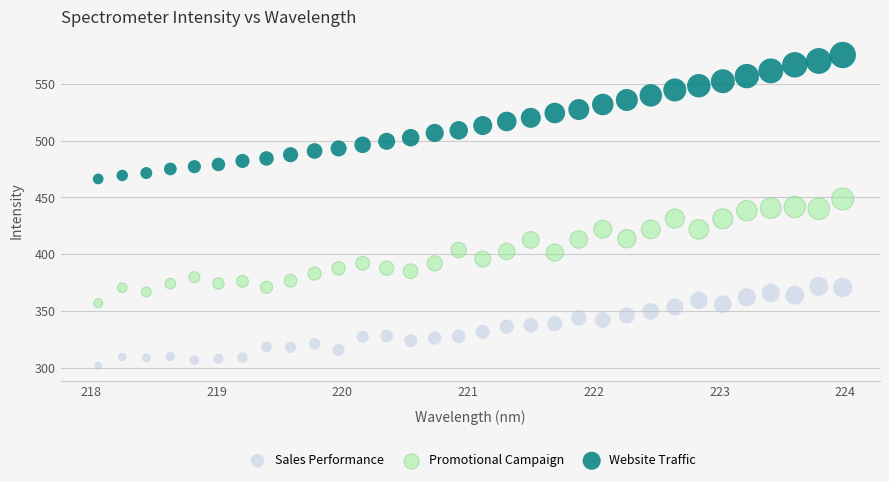

Across all data points, what is the range of X values (max minus min)?

5.9